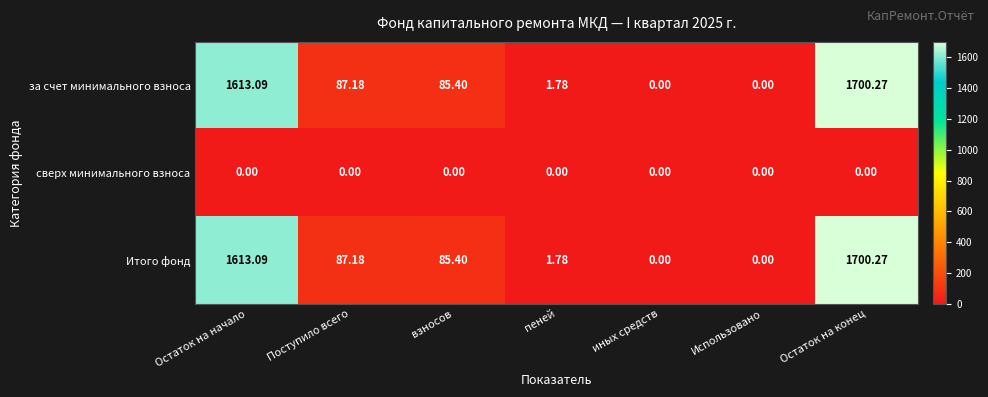

At which label is за счет минимального взноса closest to 850?

Поступило всего